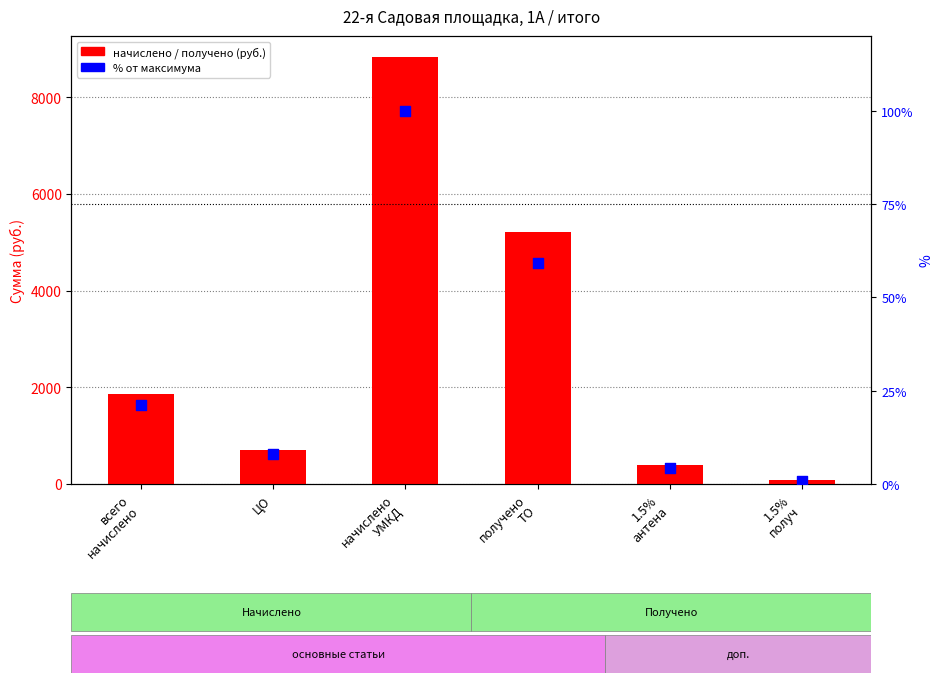

Which series reaches the maximum Y coordinate?

начислено / получено (руб.)